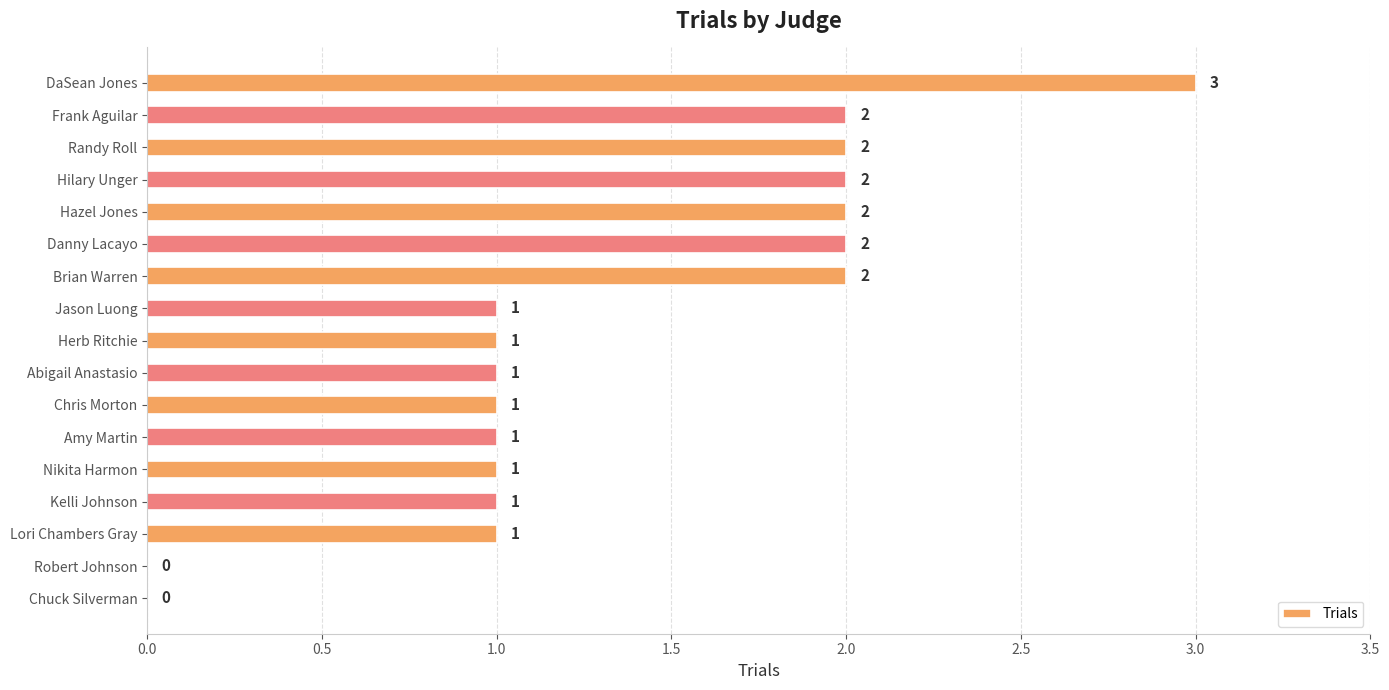

True or false: the data shows 1 at Herb Ritchie.

True